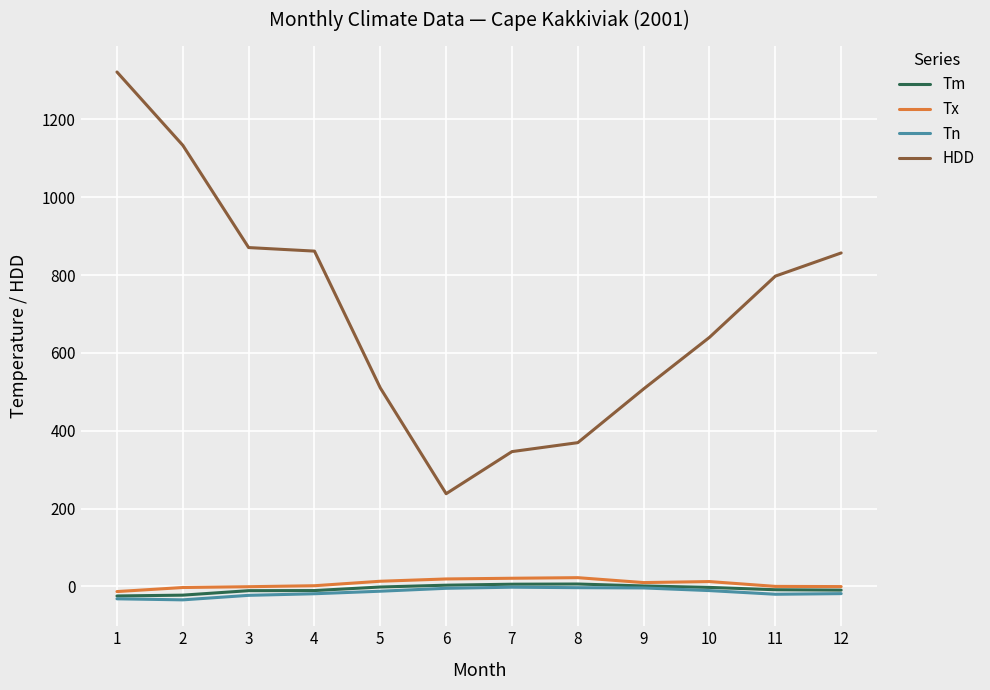

What is the spread (max minus min) of values at 5?

522.3